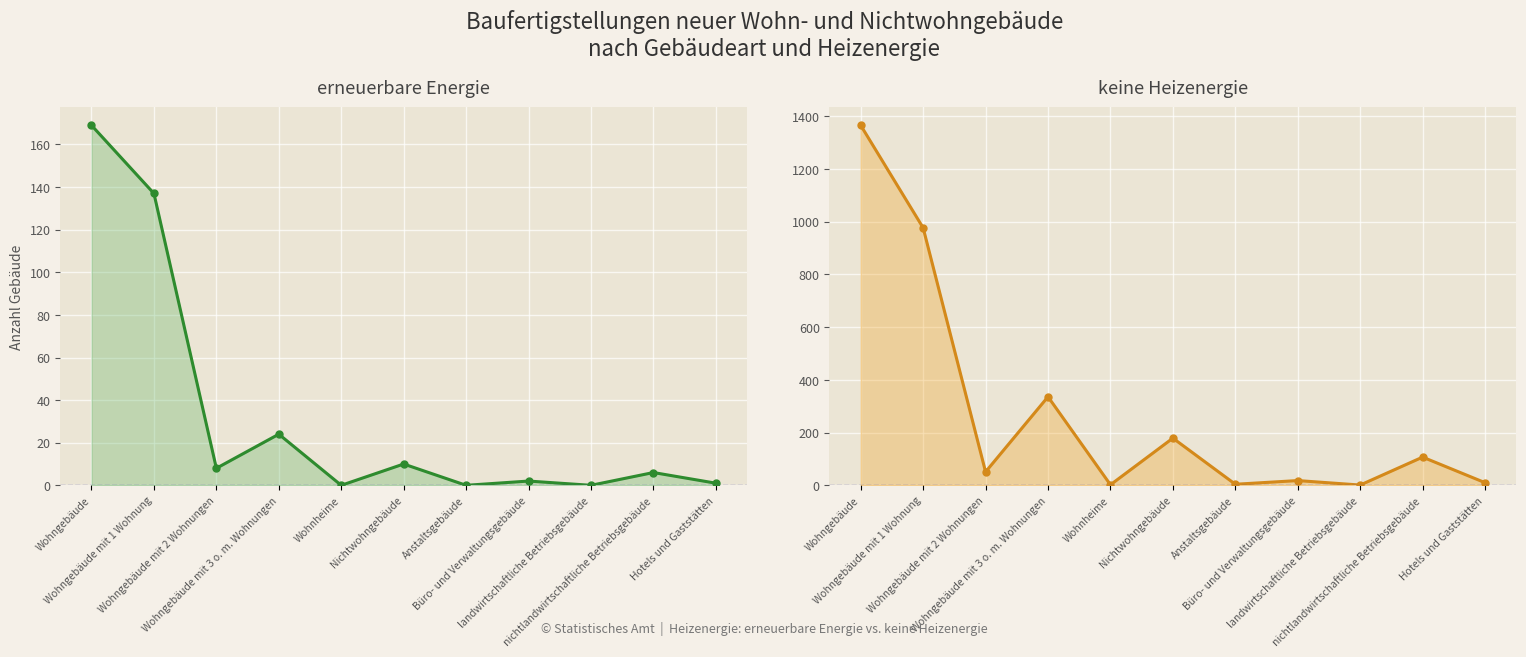

At which label does keine Heizenergie reach its minimum?

landwirtschaftliche Betriebsgebäude